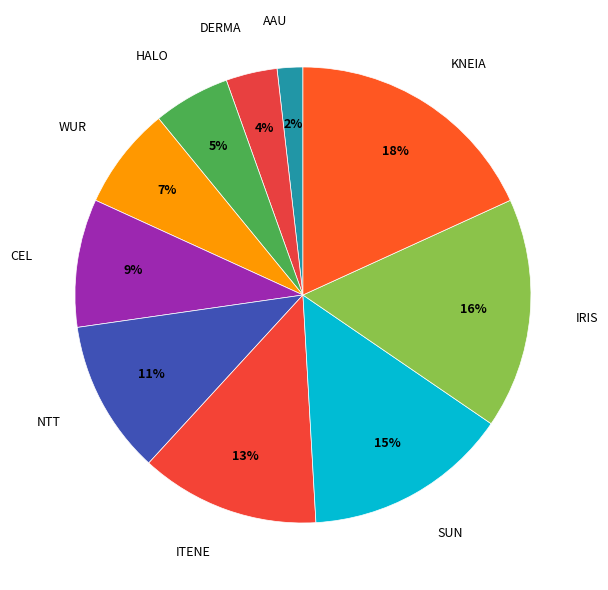

How many segments does this pie chart have?

10